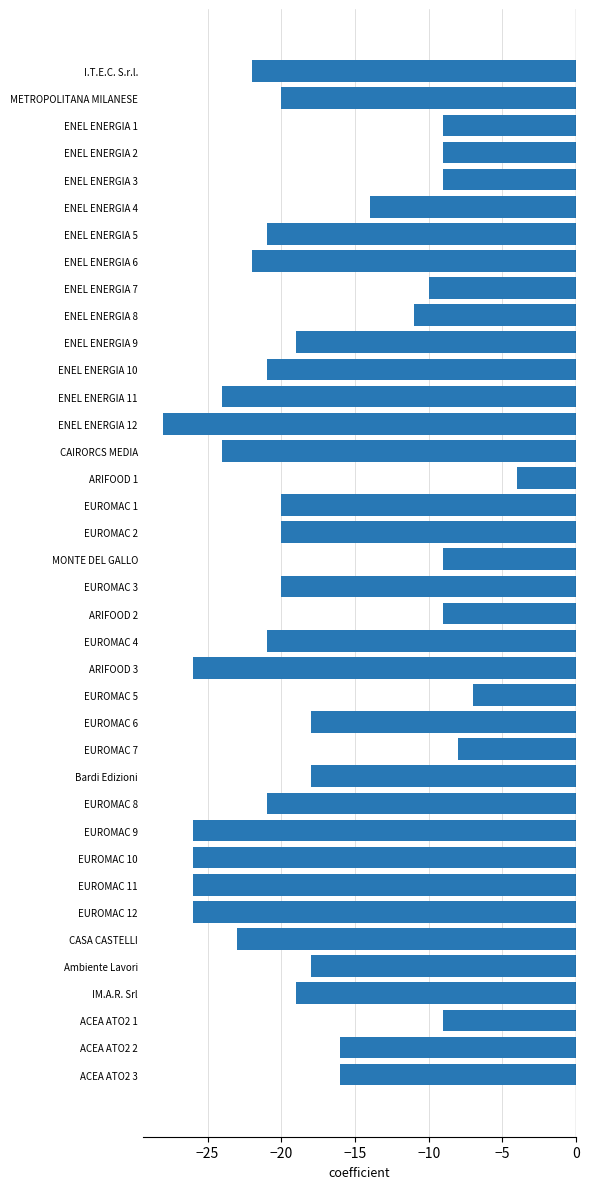

Which label corresponds to the largest value in the chart?

ARIFOOD 1